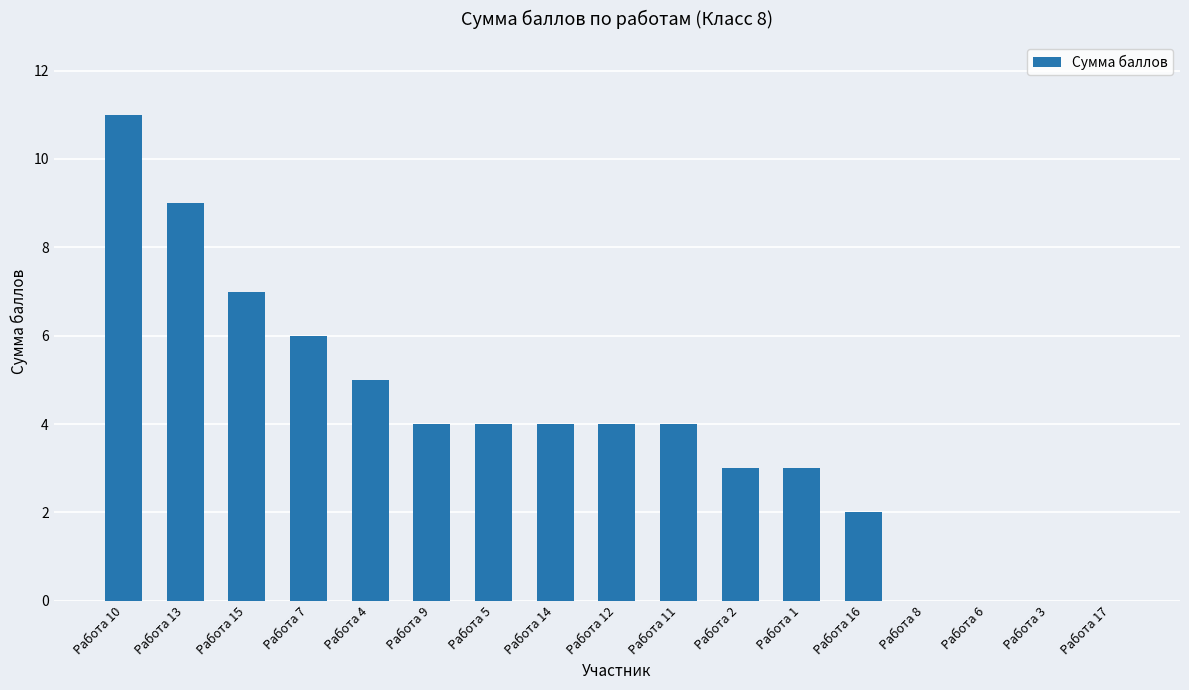

What is the sum of the values at Работа 13 and Работа 17?

9